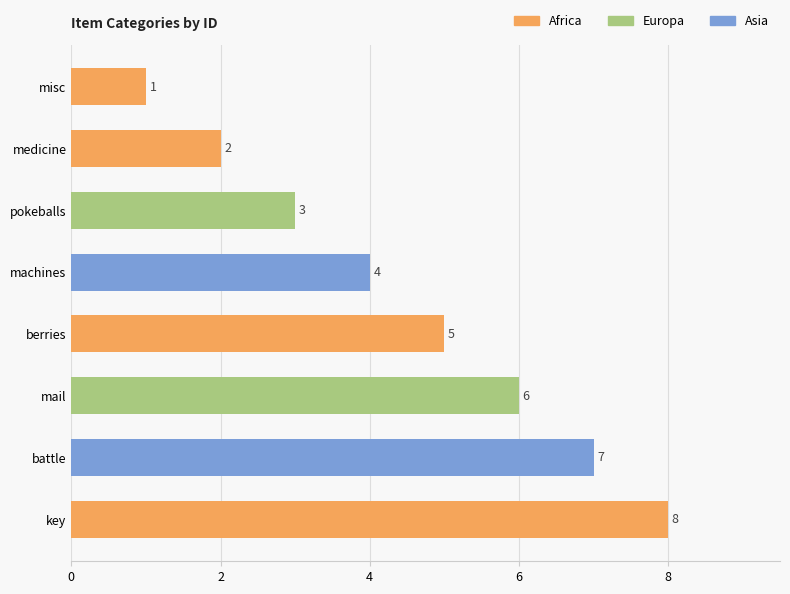

The value at machines is 4. True or false?

True